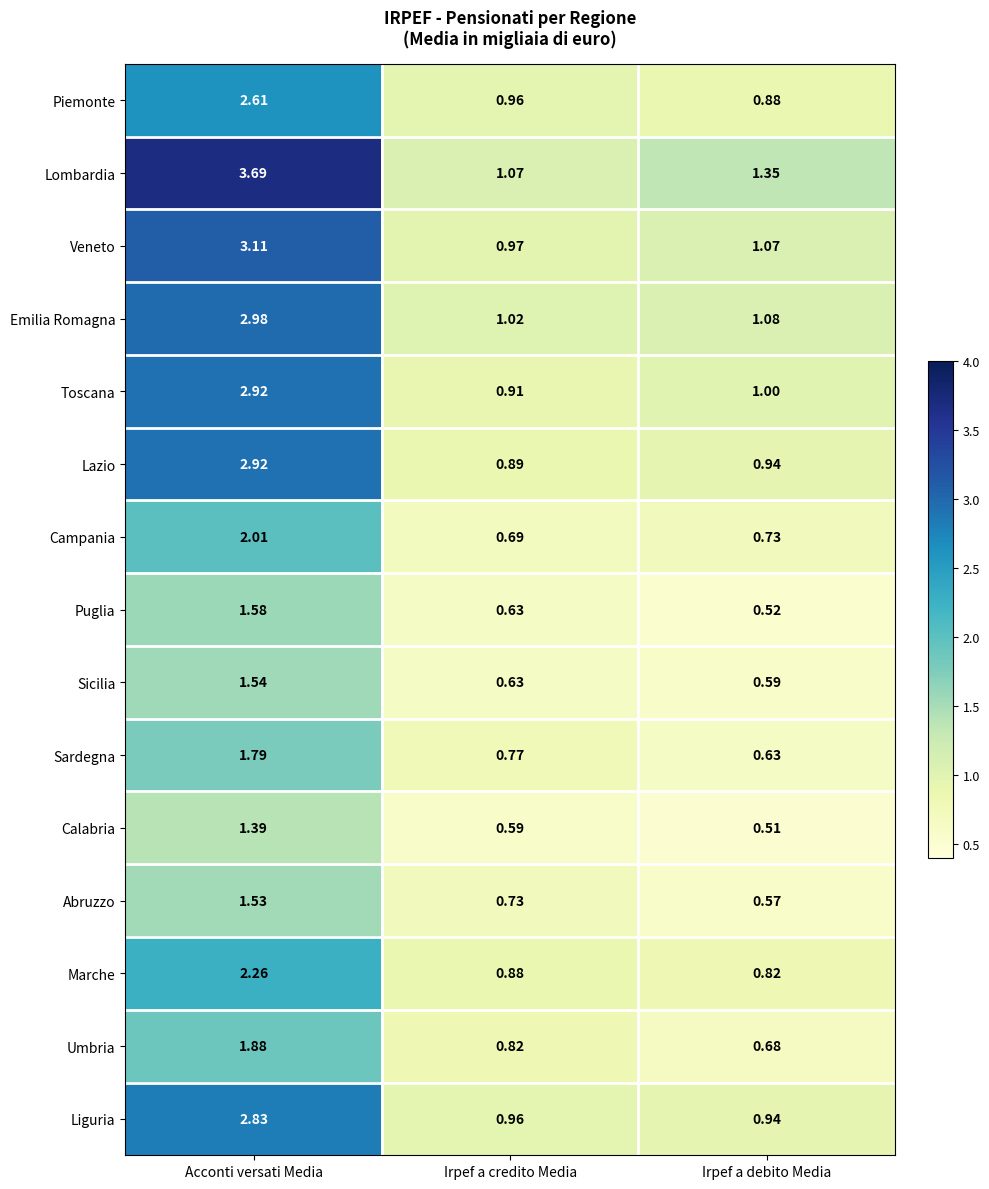

At which category is the sum across all series the highest?

Acconti versati Media